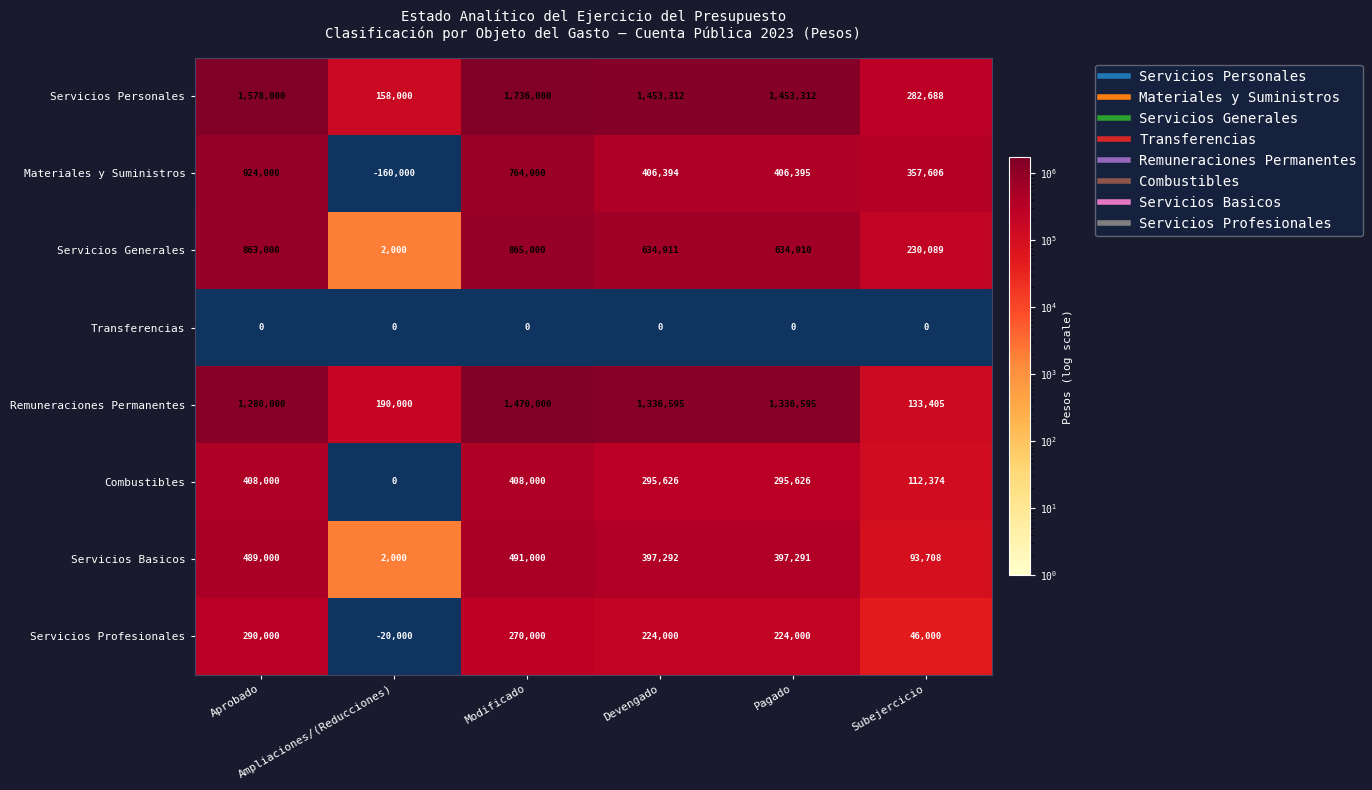

What is the difference between the second highest and second lowest values in the Materiales y Suministros series?

406394